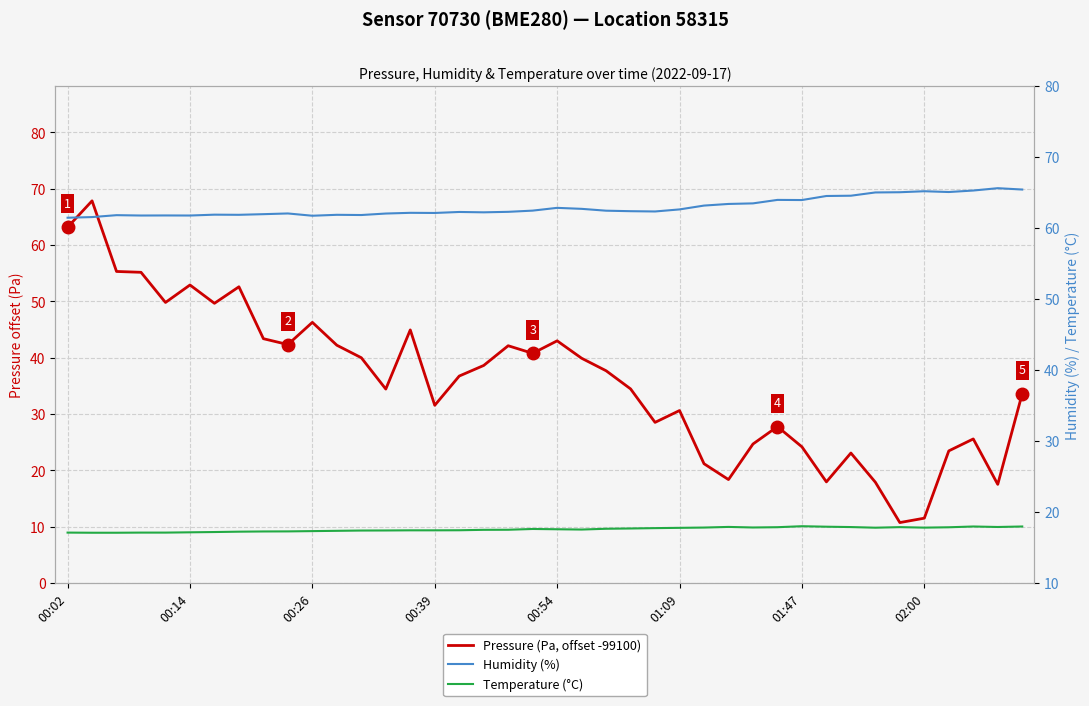

True or false: Humidity (%) has more than 2 interior local peaks.

True